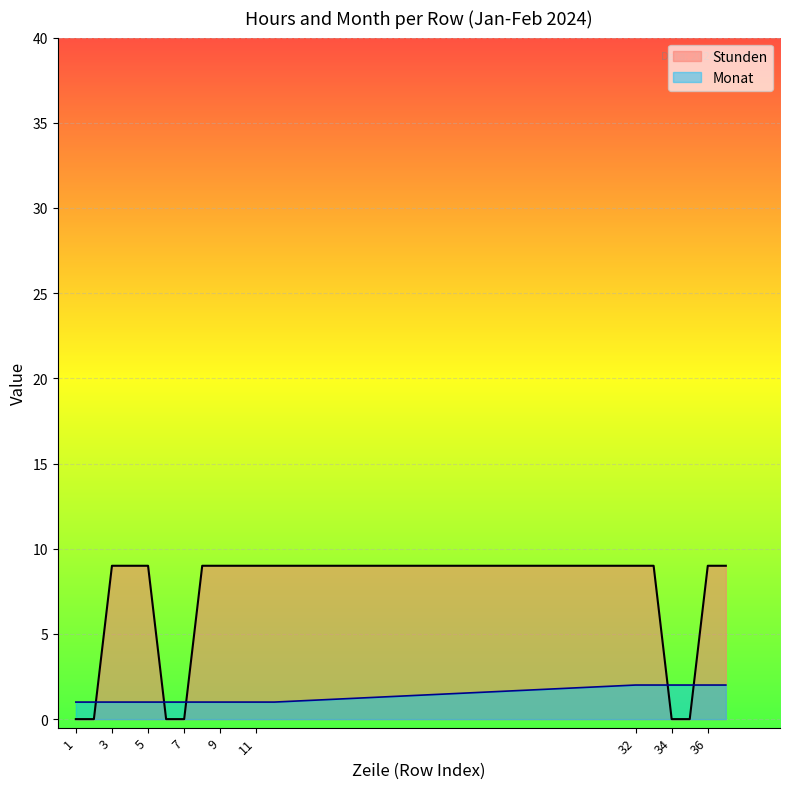

At how many categories does at least one series exceed 0?

18